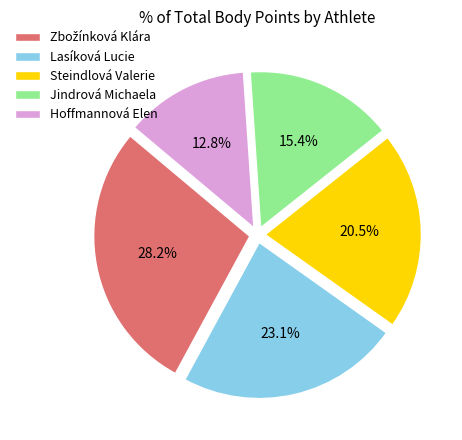

To the nearest percent, what portion does Jindrová Michaela represent?

15%